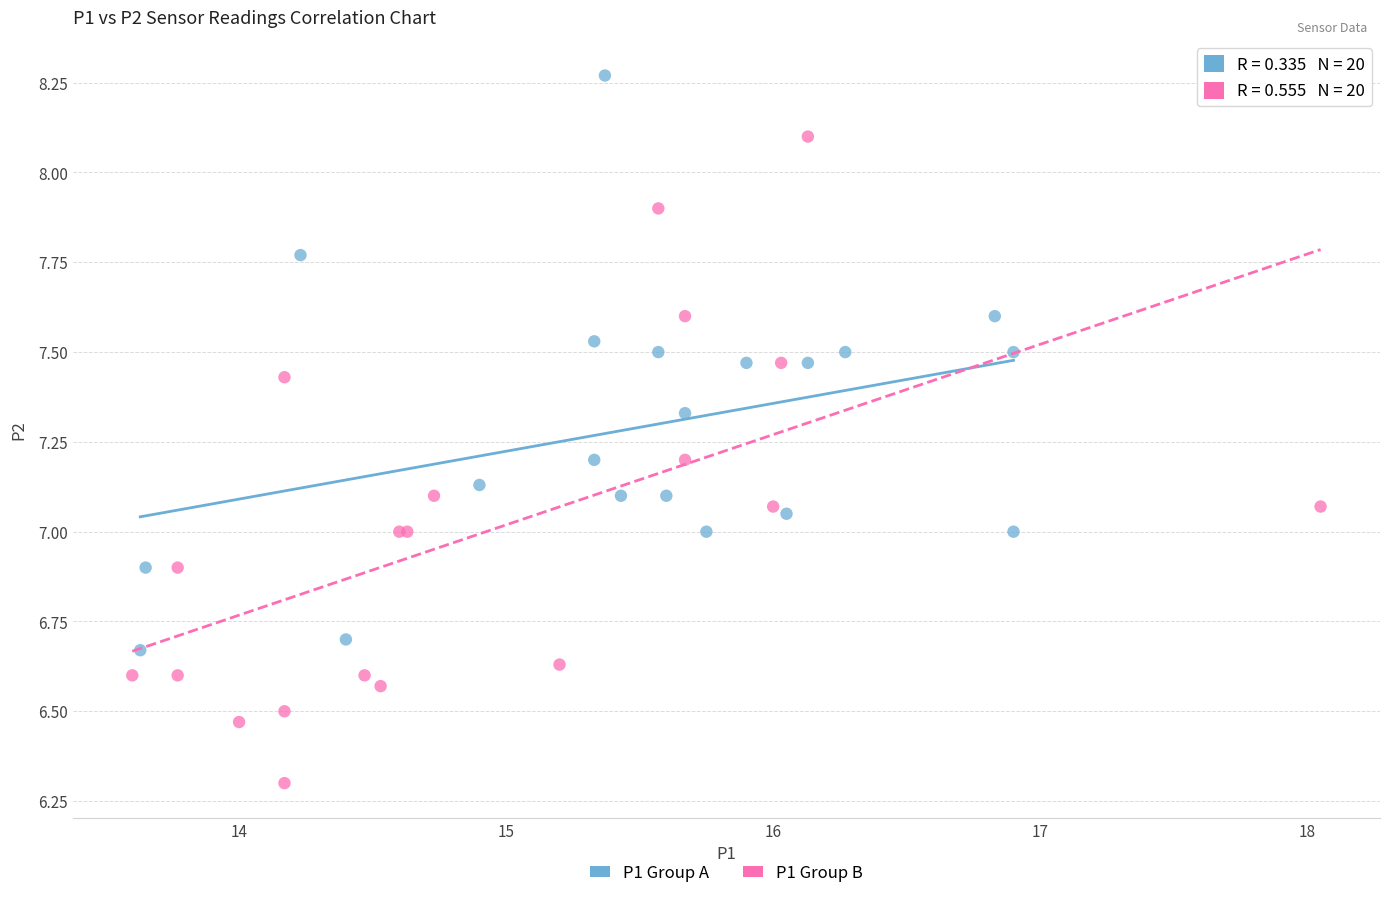

Which series reaches the maximum Y coordinate?

P1 Group A